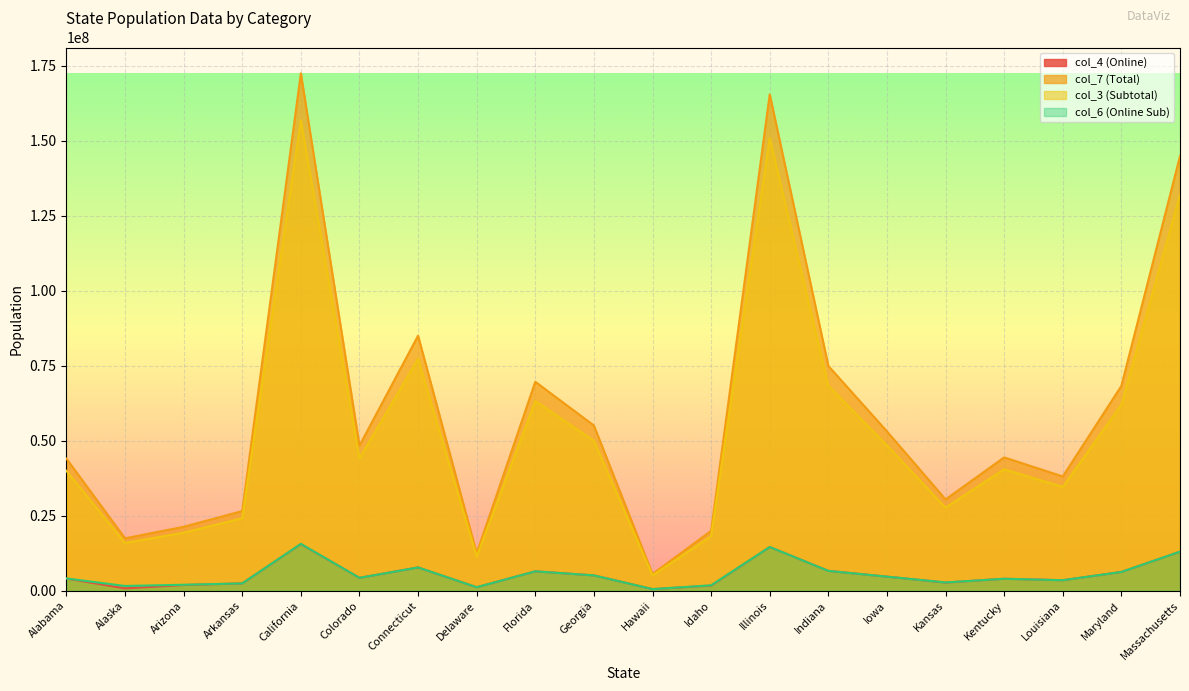

How many data points in col_3 (Subtotal) are less than 44077774?

10